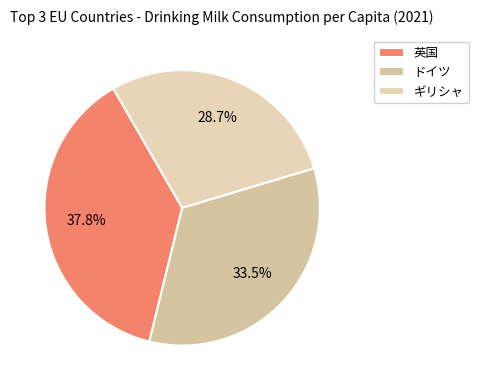

Combined, do ギリシャ and 英国 account for over 50%?

Yes